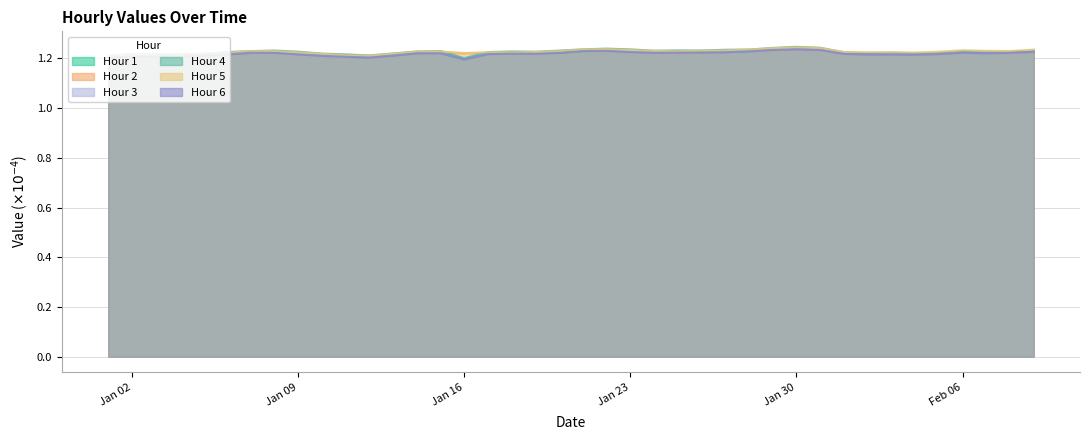

In Hour 4, how many points are lower than both neighbors (excluding endpoints)?

9